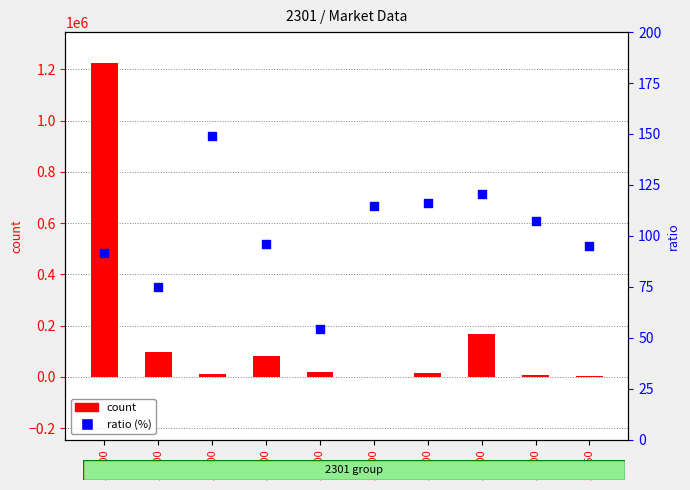

What are all the series names shown in the legend?

count, ratio (%)